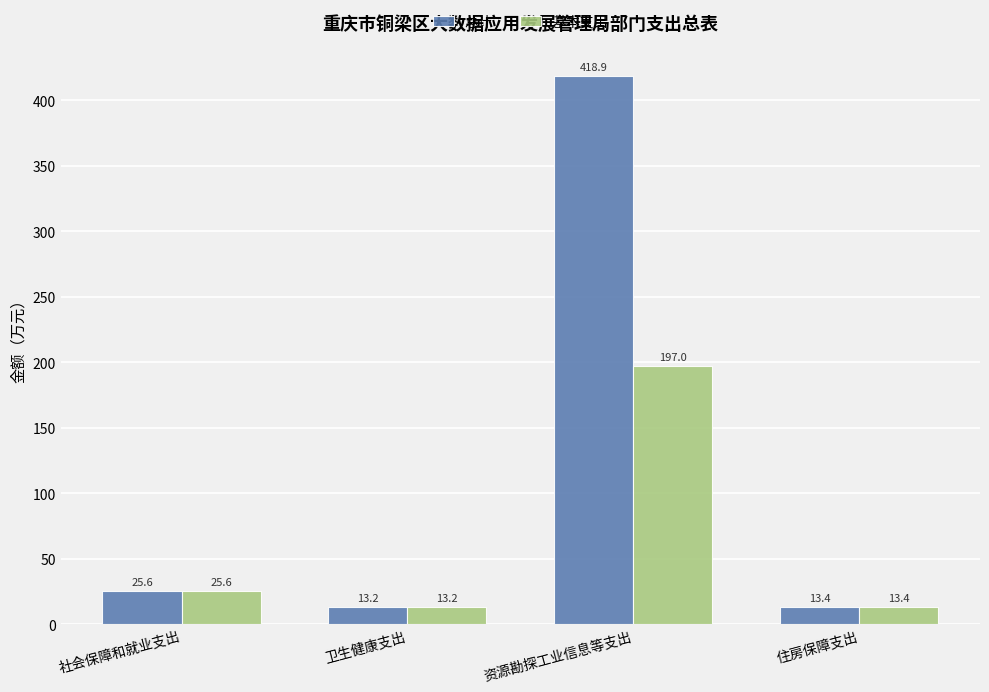

How many distinct data groups are displayed?

2